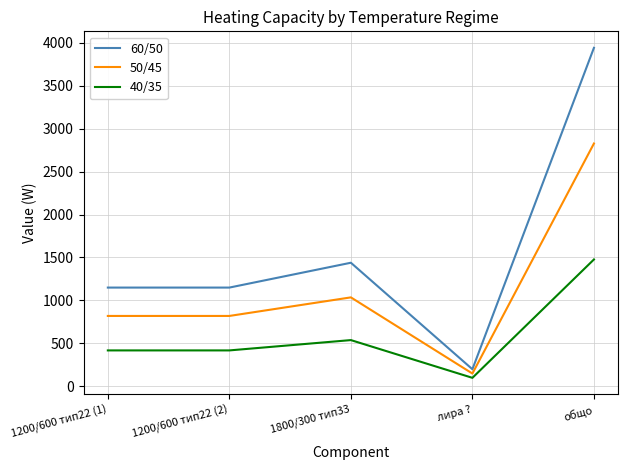

At how many categories does at least one series exceed 2962?

1